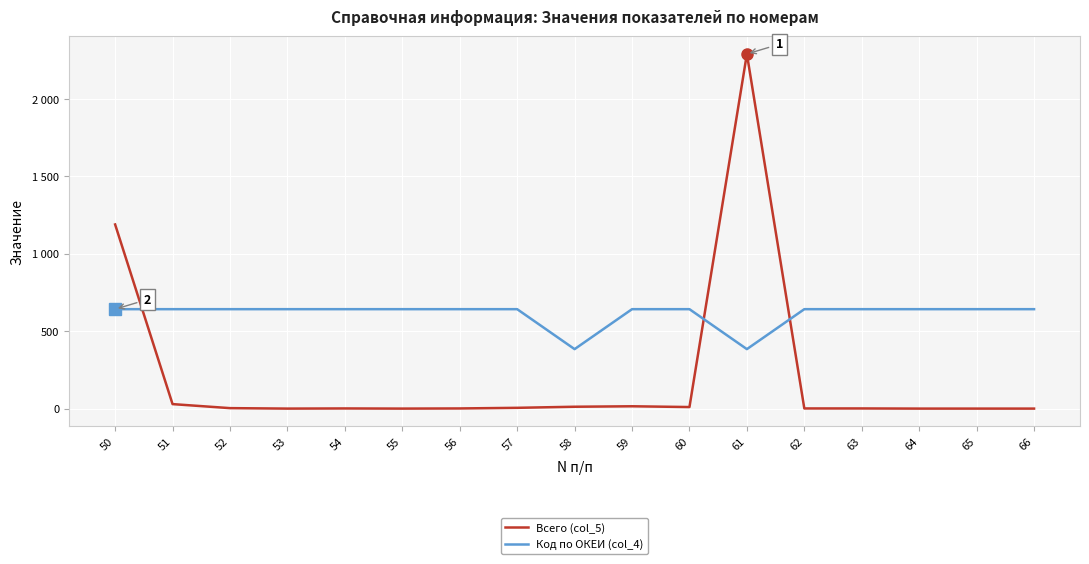

What is the spread (max minus min) of values at 63?

641